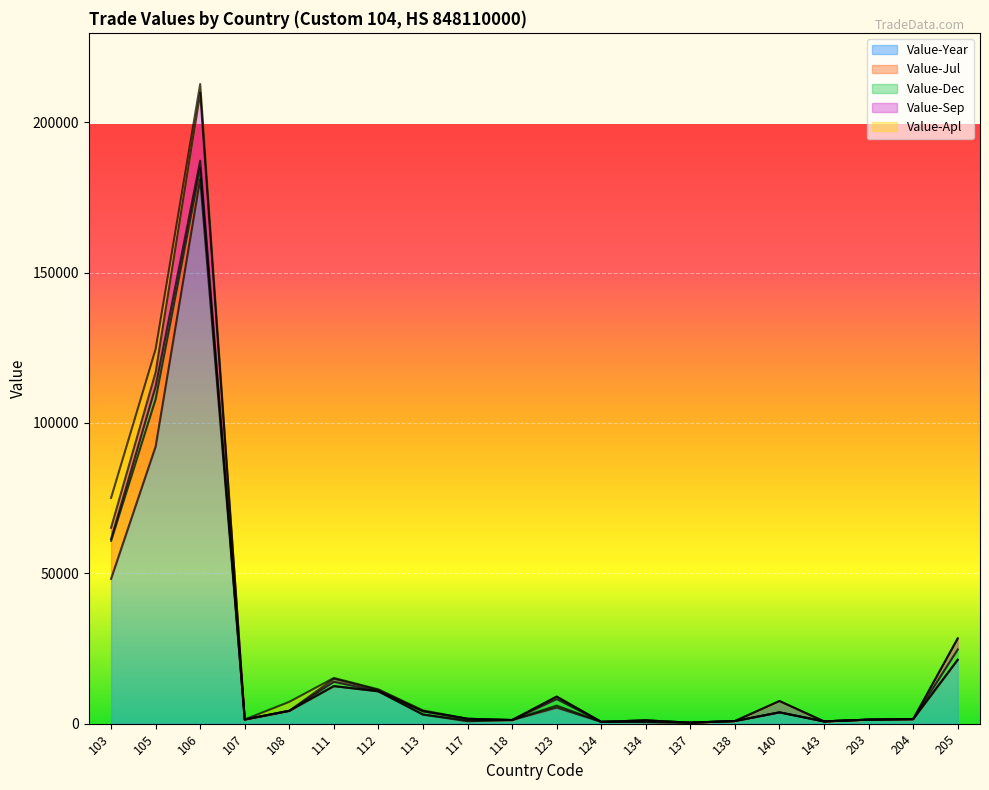

What is the average value of the Value-Year series?

19587